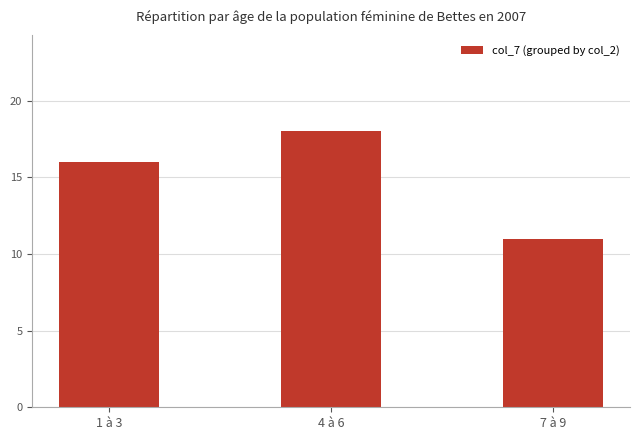

List the labels in order of value, largest first.

4 à 6, 1 à 3, 7 à 9